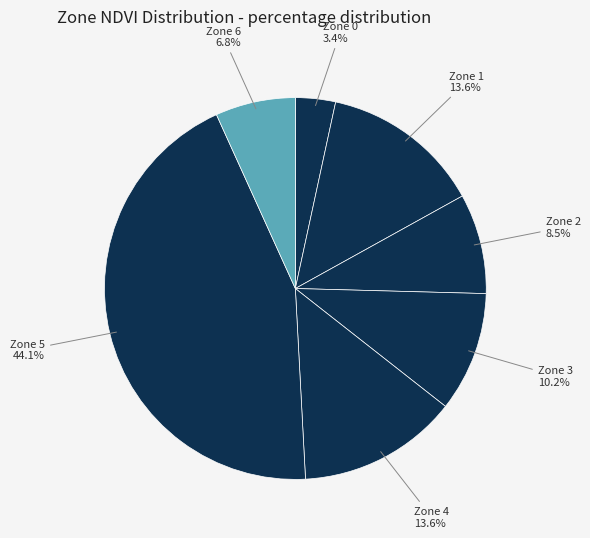

Count the number of slices in the pie.

7